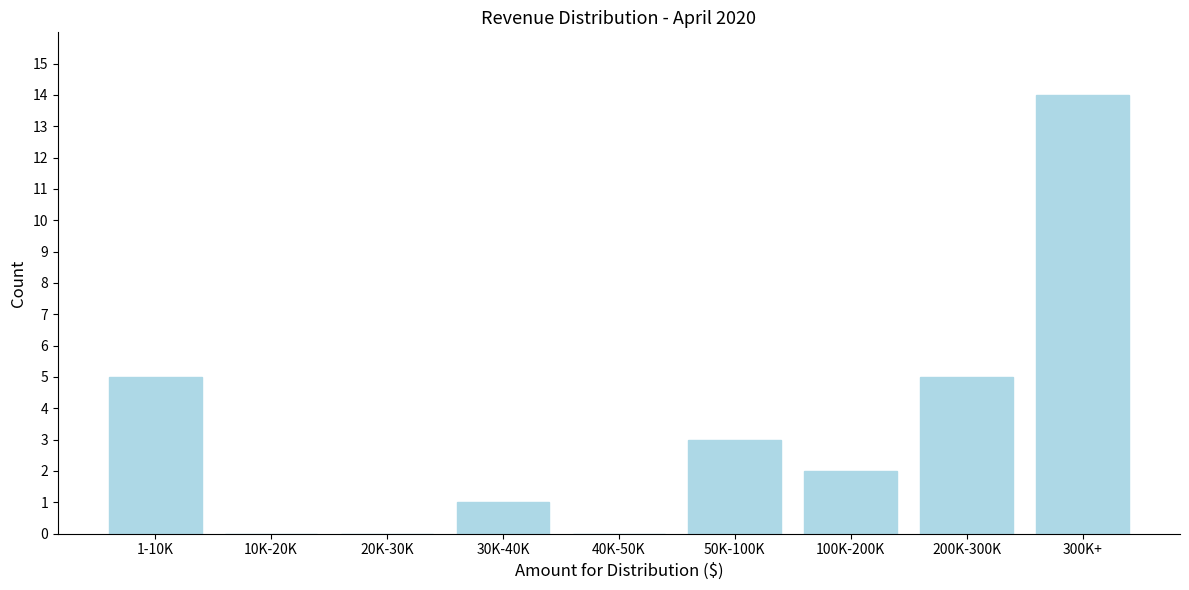

Reading left to right, extract all data points from this chart.

1-10K=5	10K-20K=0	20K-30K=0	30K-40K=1	40K-50K=0	50K-100K=3	100K-200K=2	200K-300K=5	300K+=14